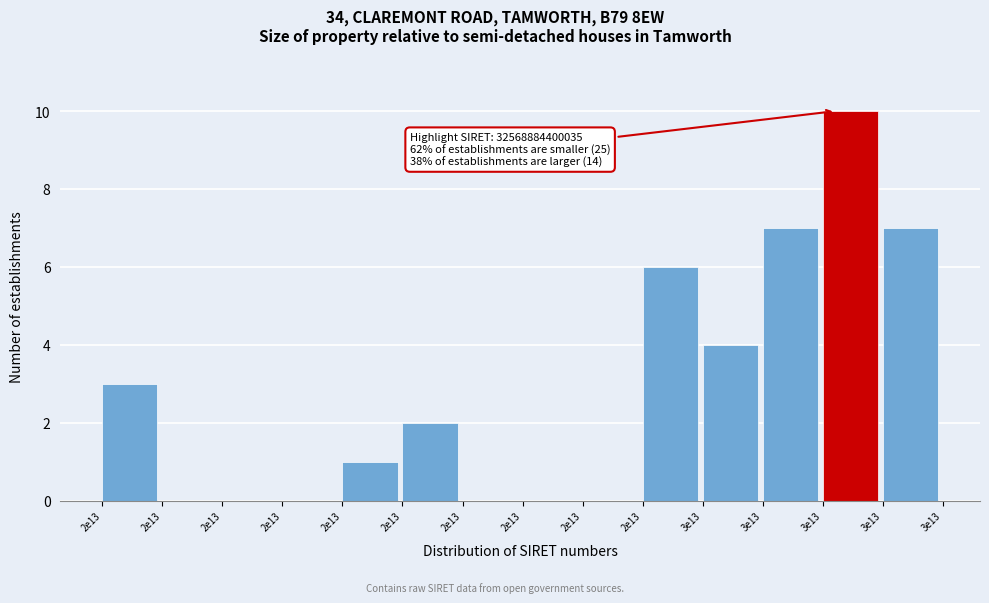

How many distinct data groups are displayed?

1